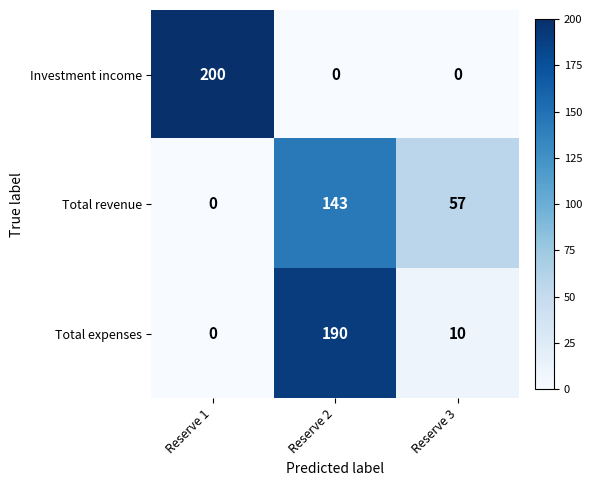

What is the total value across all series at Reserve 2?

333